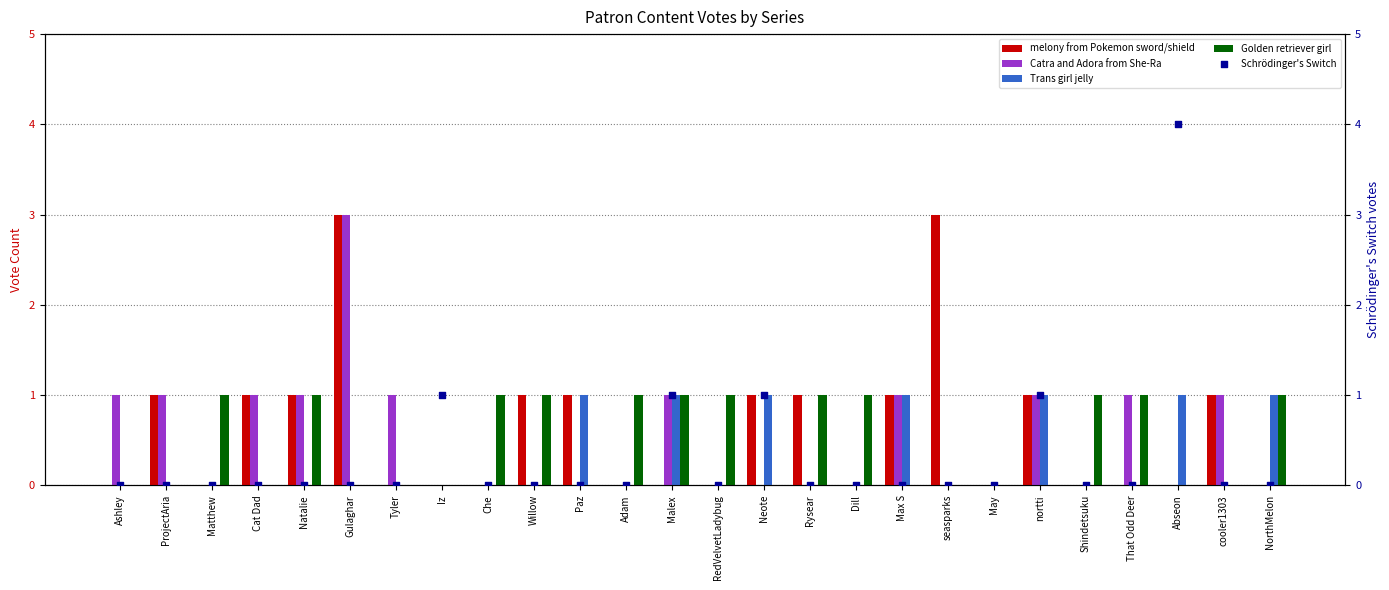

Which series has the widest spread of Y values?

Schrödinger's Switch